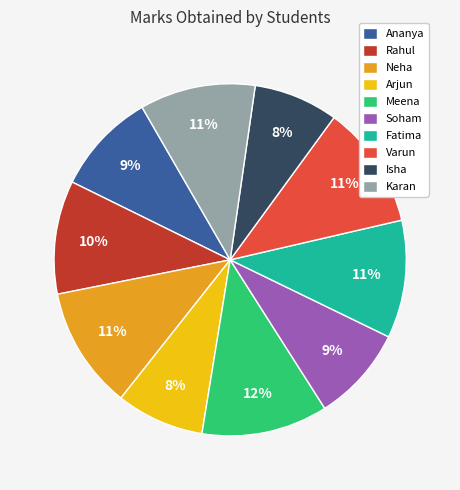

How many slices are in this pie chart?

10